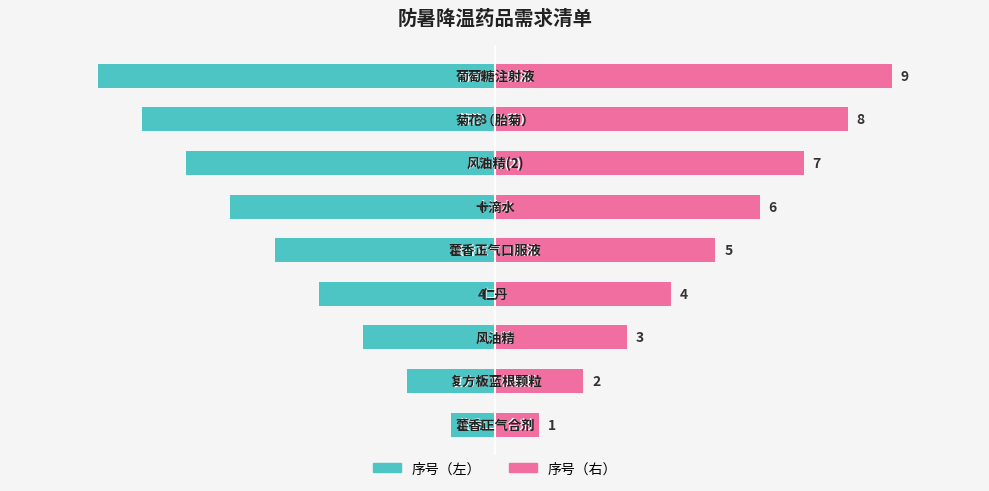

Rank the series by their average value, from lowest to highest.

序号（左）, 序号（右）